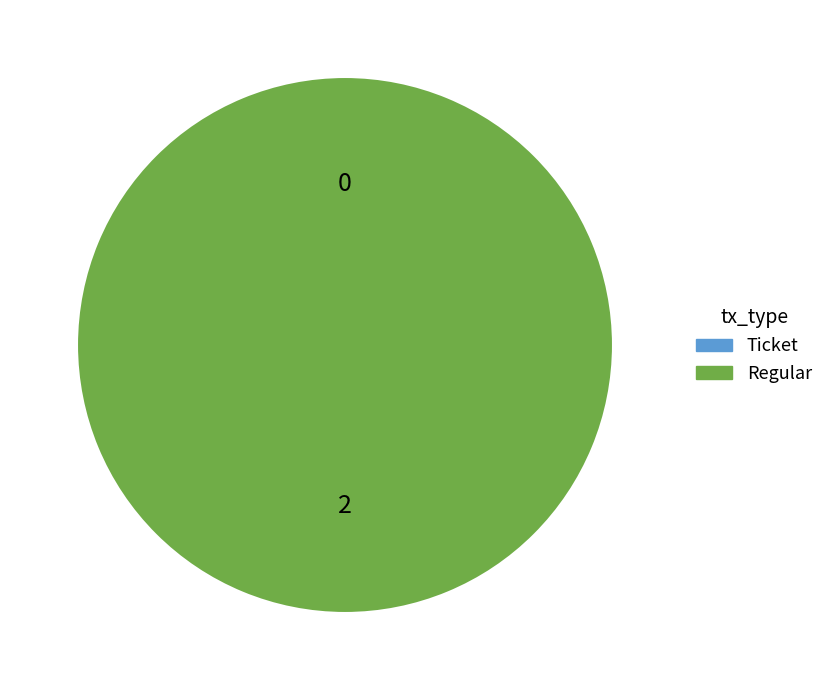

What is the smallest slice in the pie chart?

Ticket